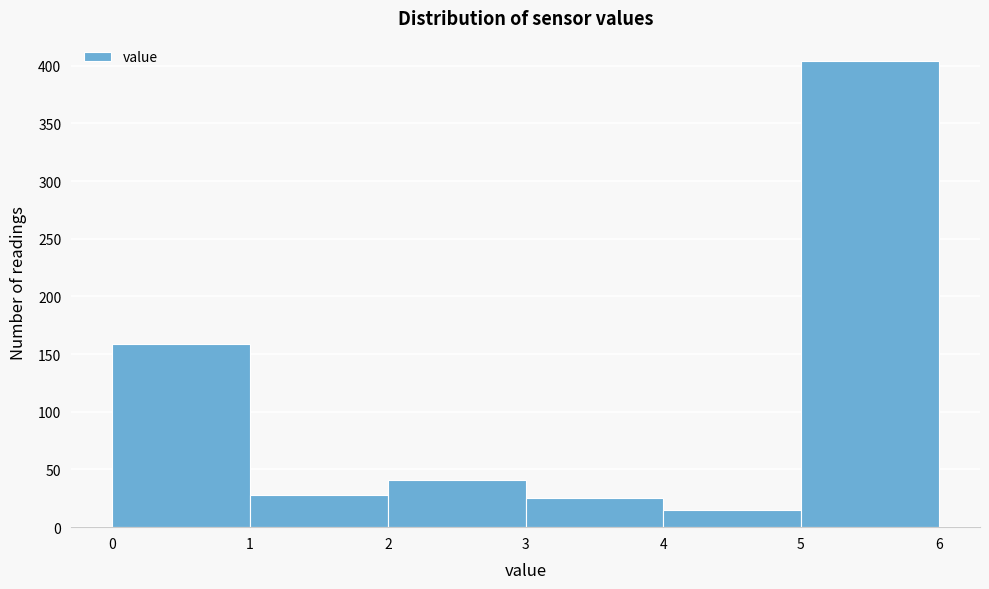

Reading left to right, list every bar in this chart as the range it spans on the x-axis followed by its height. The values are not printed on the chart, so give them approximately, as read against the axis.

0 to 1: 160
1 to 2: 30
2 to 3: 40
3 to 4: 25
4 to 5: 15
5 to 6: 405